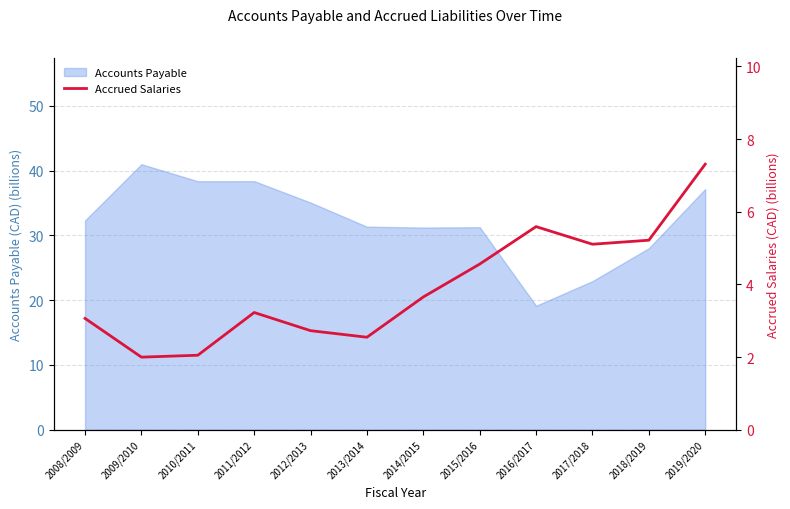

True or false: the data shows 1.6 at 2013/2014.

False